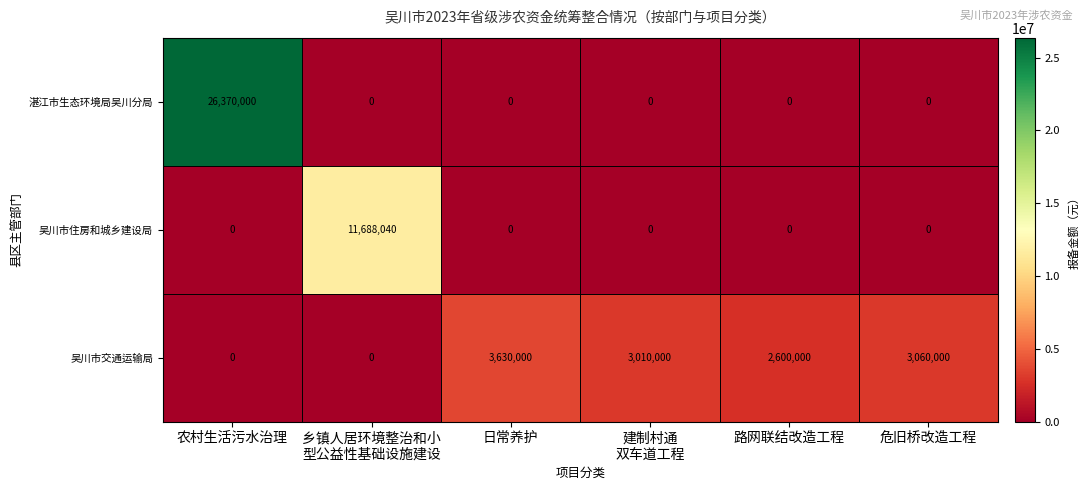

At which category is the sum across all series the highest?

农村生活污水治理